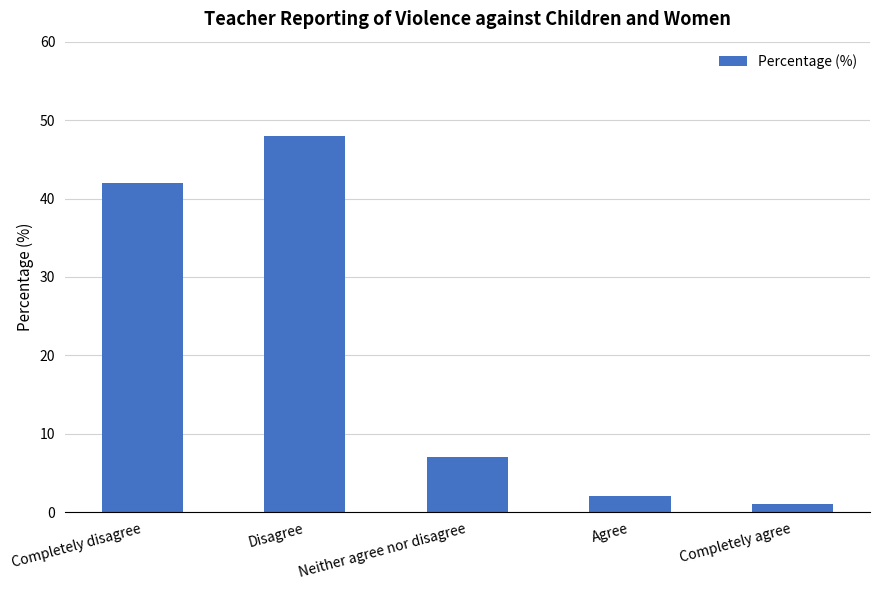

Which has a higher value, Agree or Completely disagree?

Completely disagree